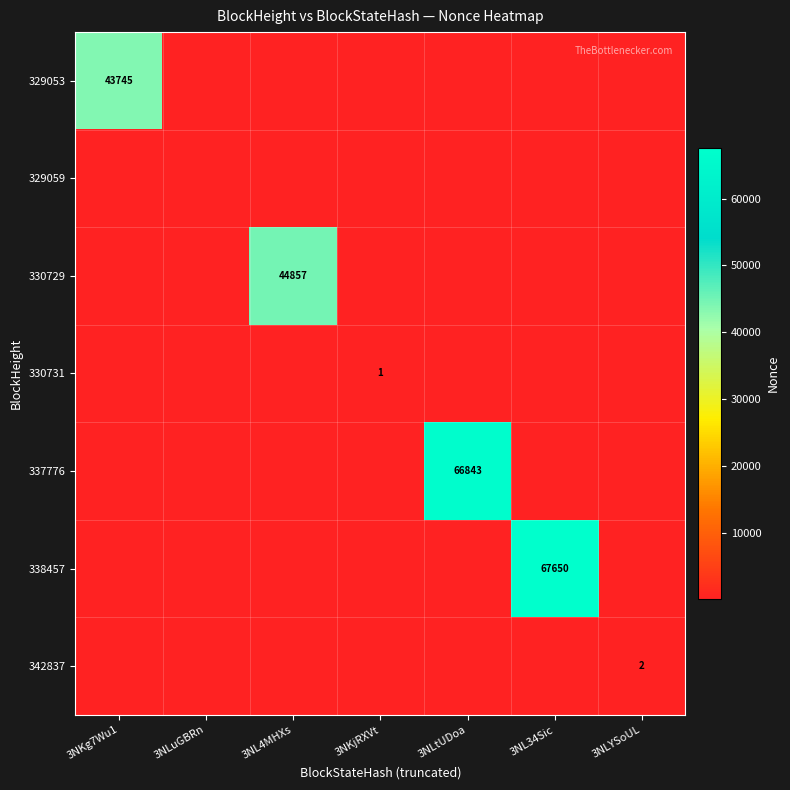

Is the value of 330731 at 3NLuGBRn greater than the value of 337776 at 3NLuGBRn?

No